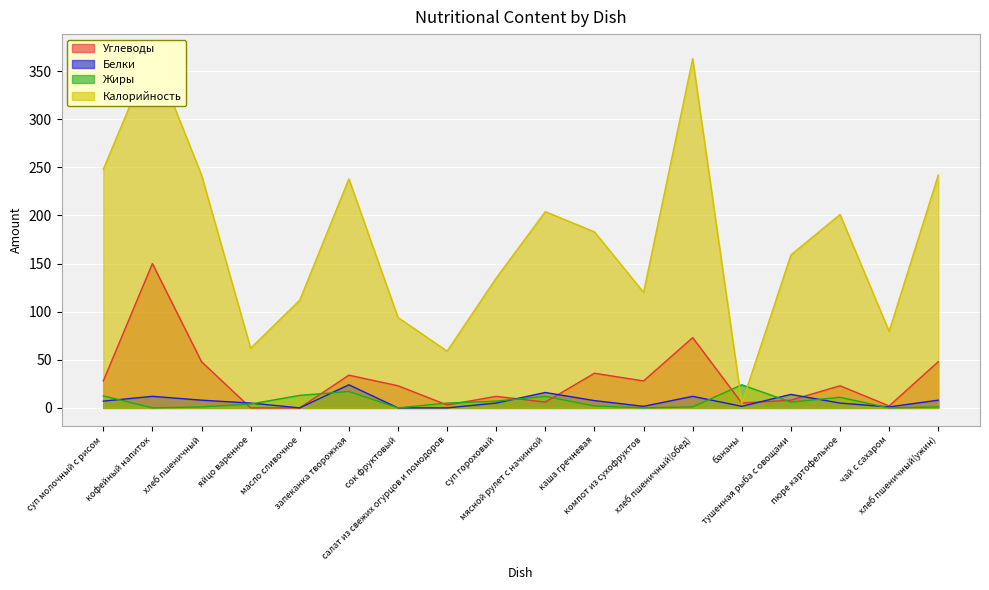

True or false: Калорийность has more than 1 interior local peaks.

True